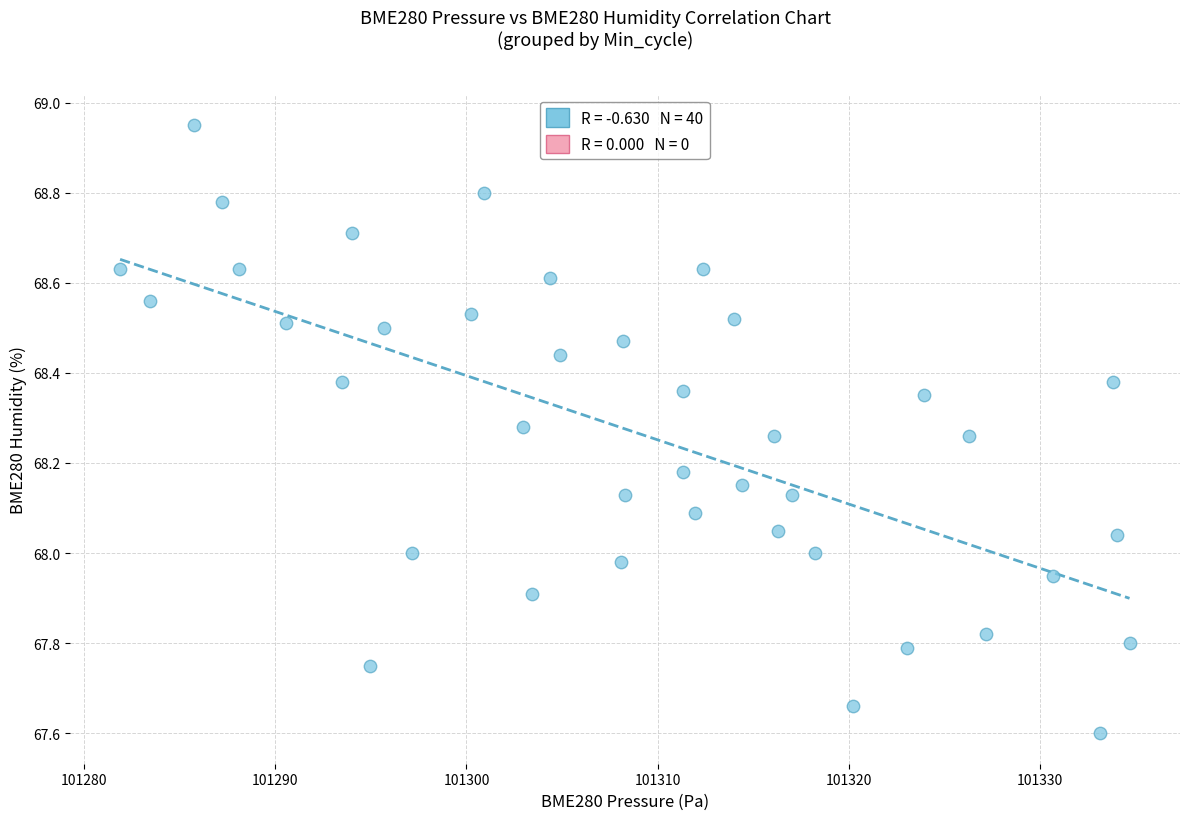

What is the range of X values (max minus min)?

52.8